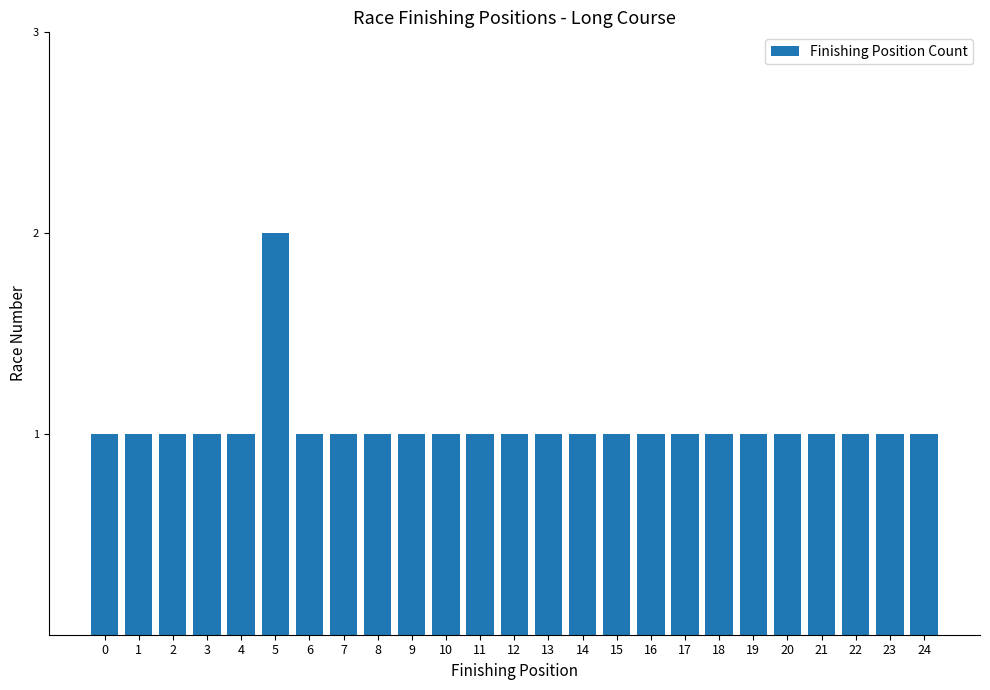

What is the value of the 25th bar from the left?

1